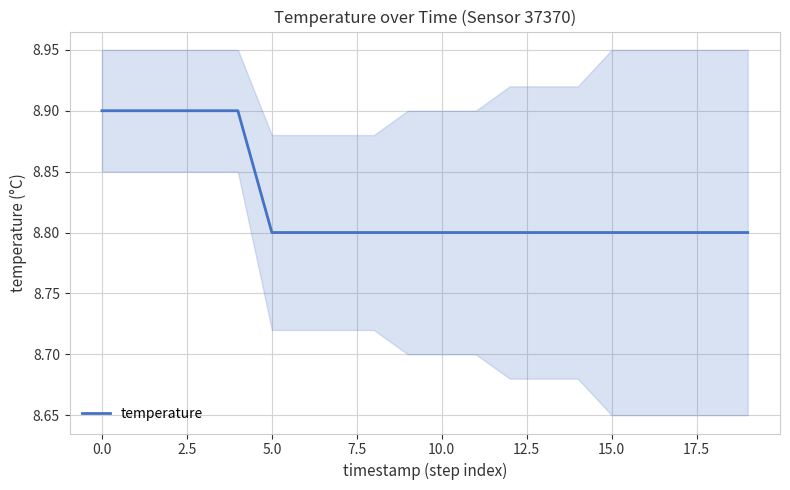

The temperature series shows 8.9 at 0.0. True or false?

True